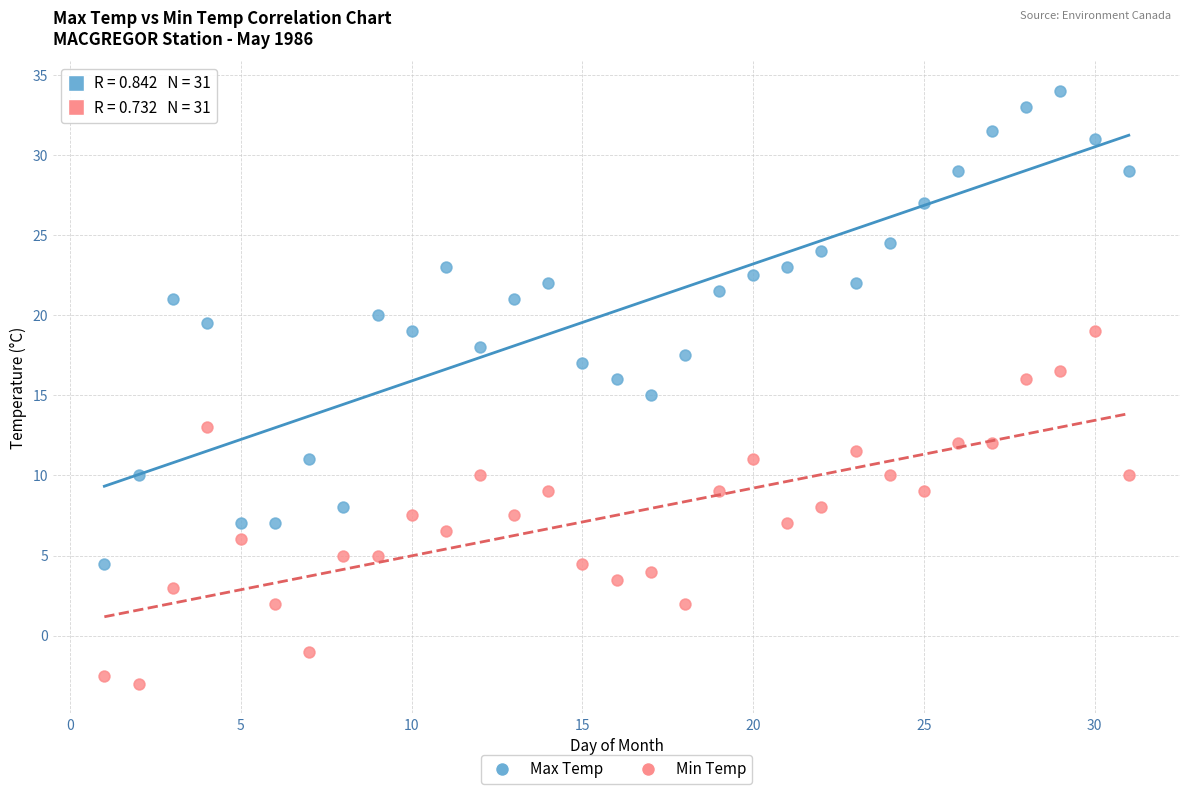

What are all the series names shown in the legend?

Max Temp, Min Temp